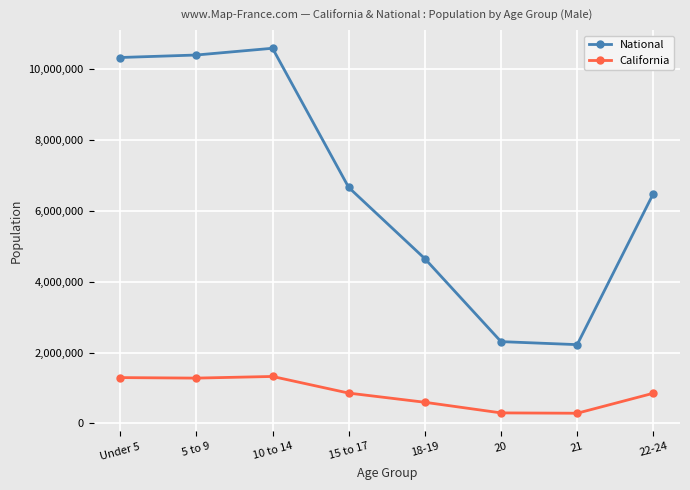

Is the value of California at 18-19 greater than the value of National at 15 to 17?

No